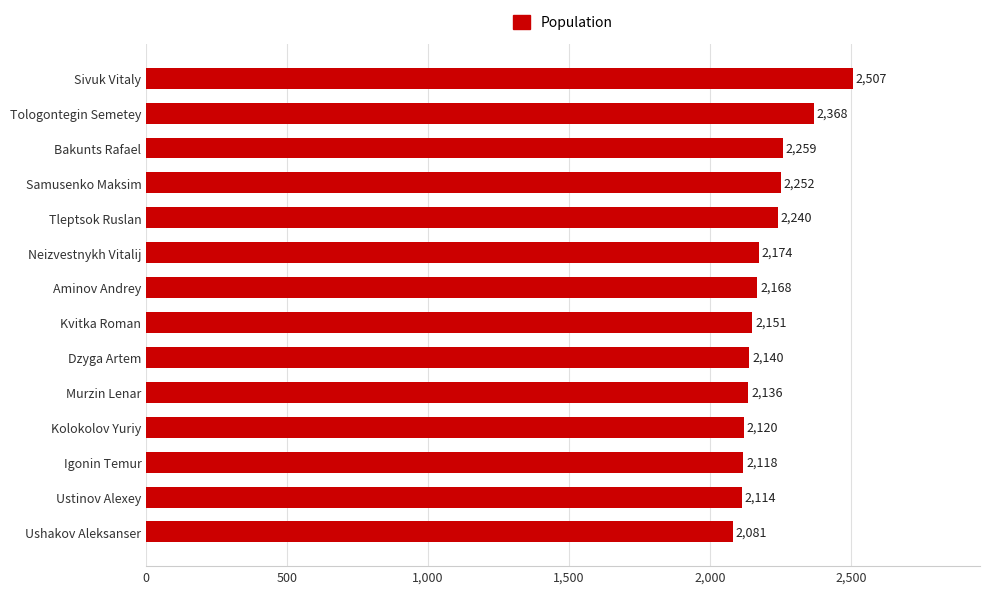

Reading top to bottom, what are all the values shown in this chart?

2507	2368	2259	2252	2240	2174	2168	2151	2140	2136	2120	2118	2114	2081